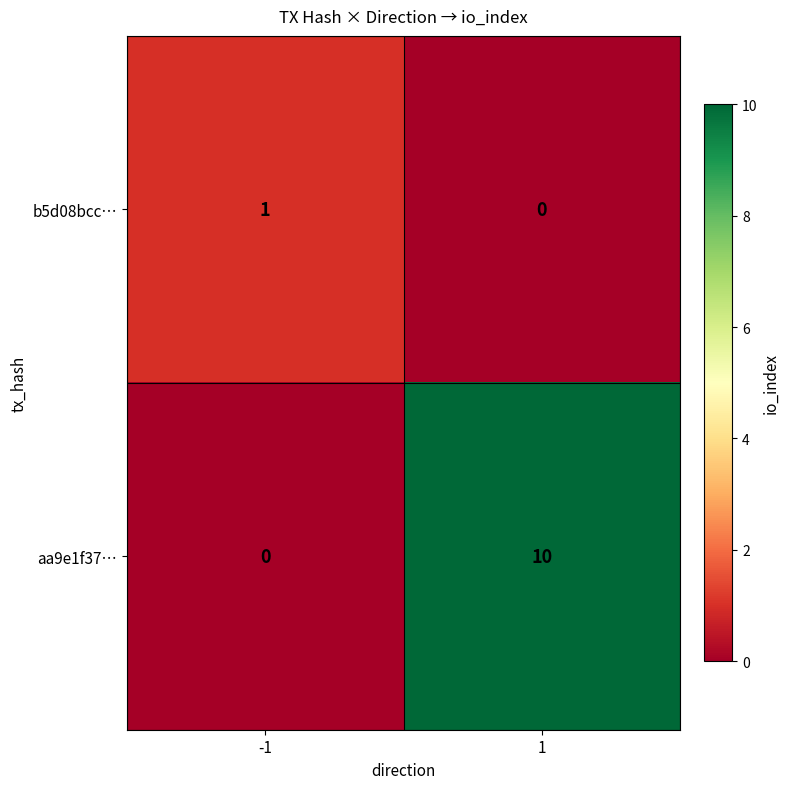

Reading right to left, transcribe all the data shown in this chart.

b5d08bcc…: 0	1
aa9e1f37…: 10	0